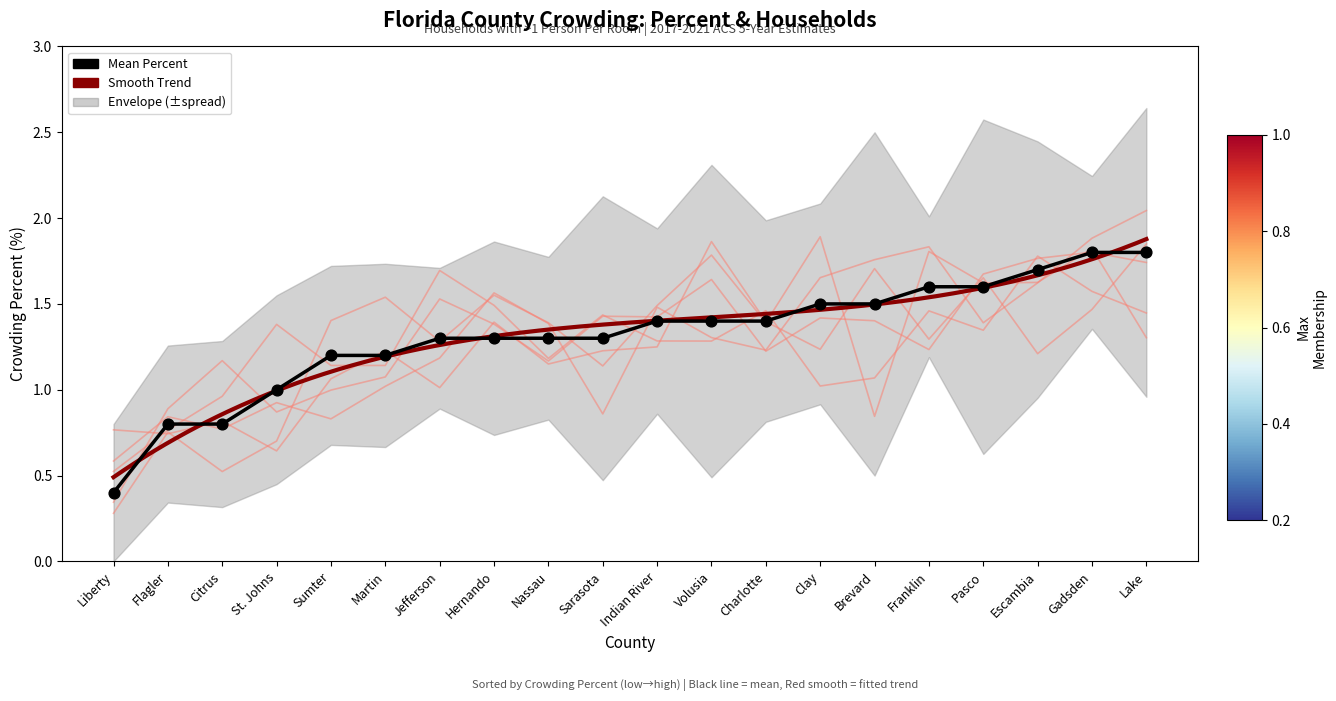

What is the ratio of the value at Jefferson to the value at Hernando?

1.0